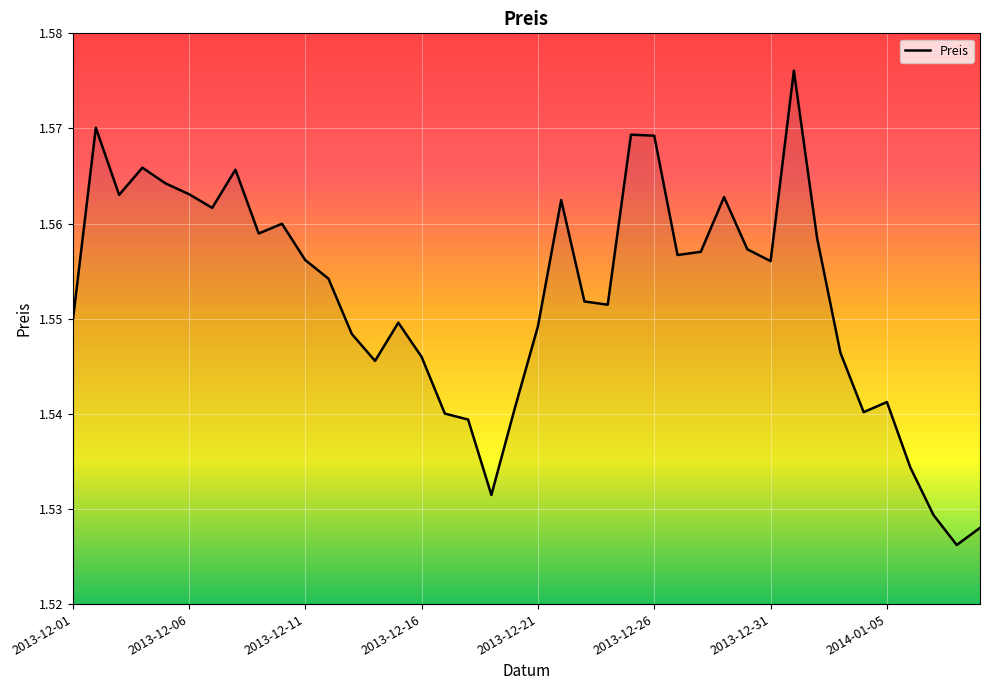

How many lines are shown in the chart?

1